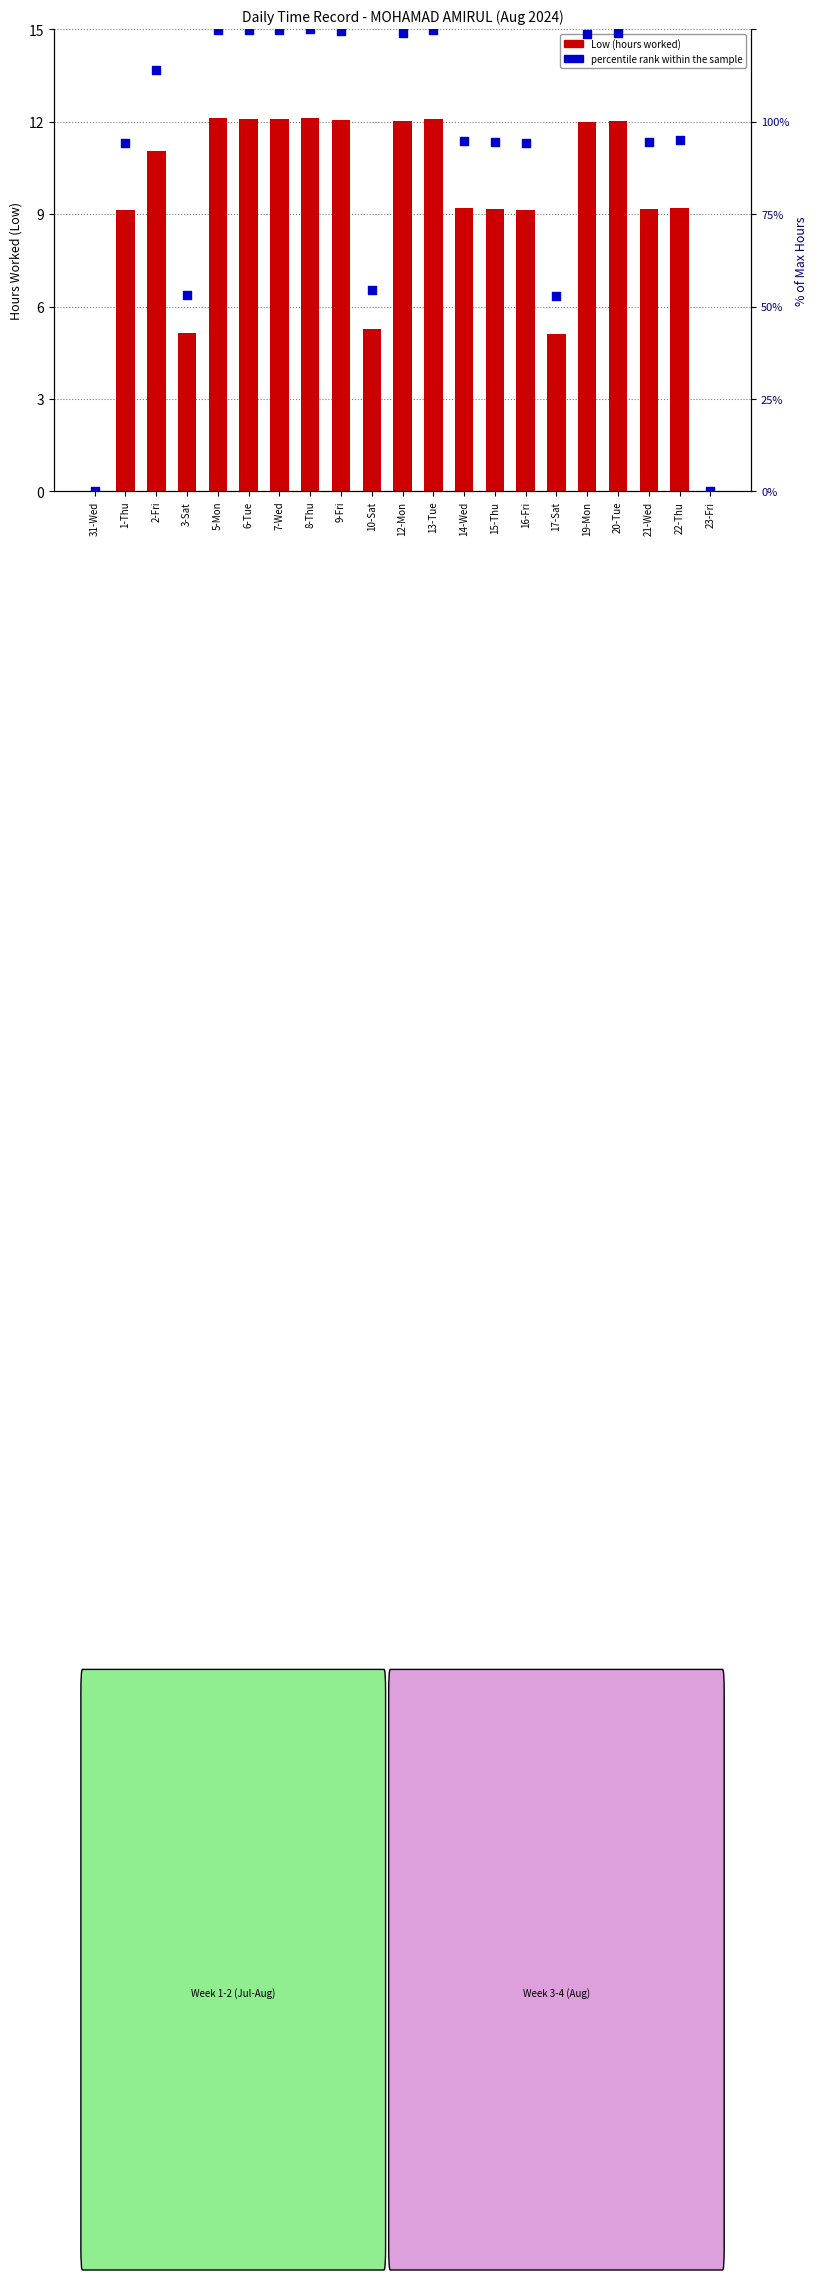

Which series has the widest spread of Y values?

percentile rank within the sample